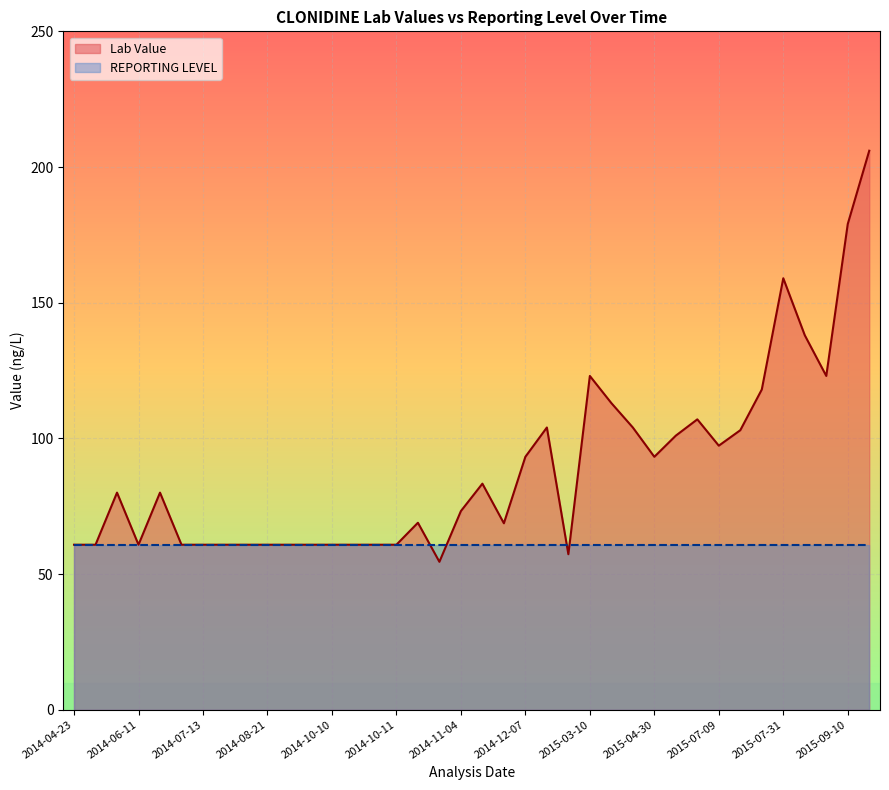

Where is the first local maximum?

2014-05-30